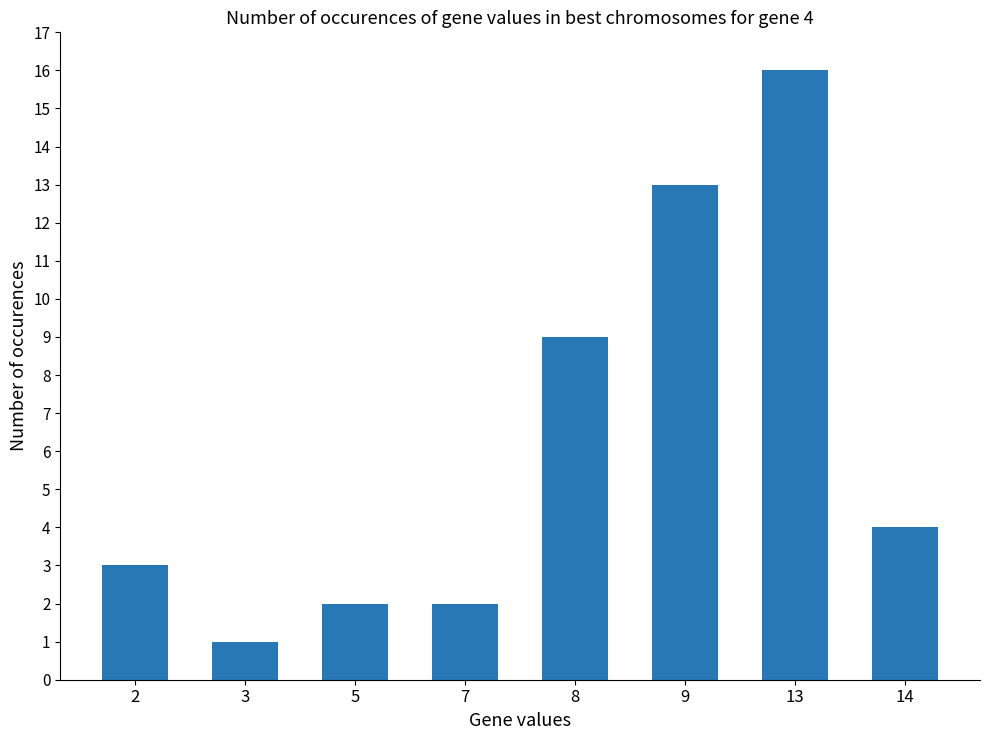

The value at 8 is 5. True or false?

False